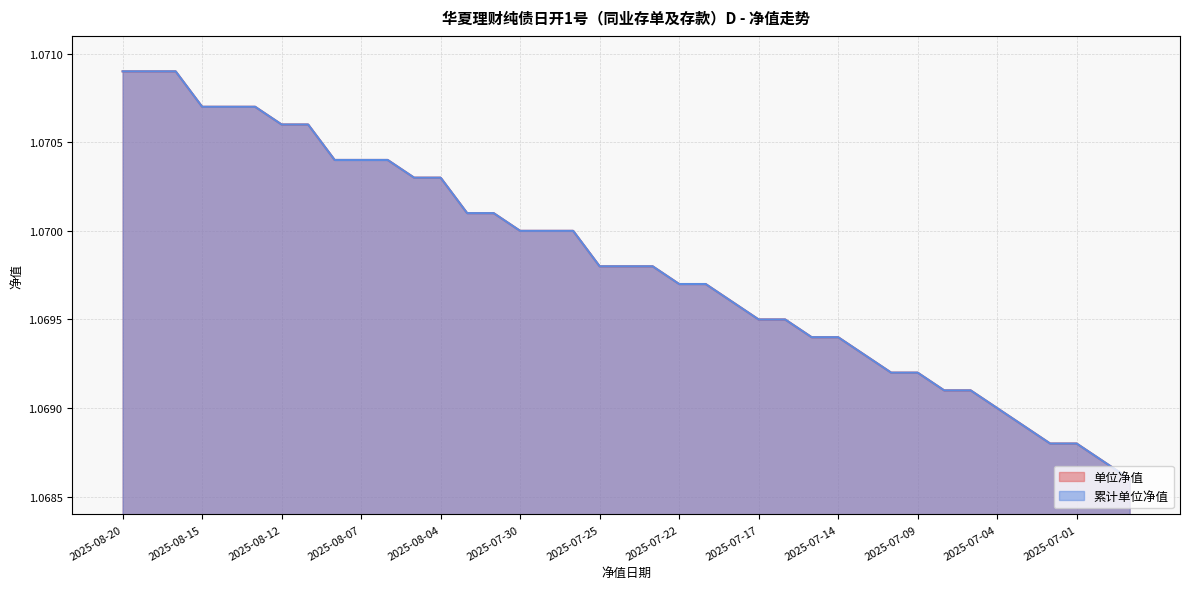

True or false: 单位净值 has more than 0 interior local peaks.

False